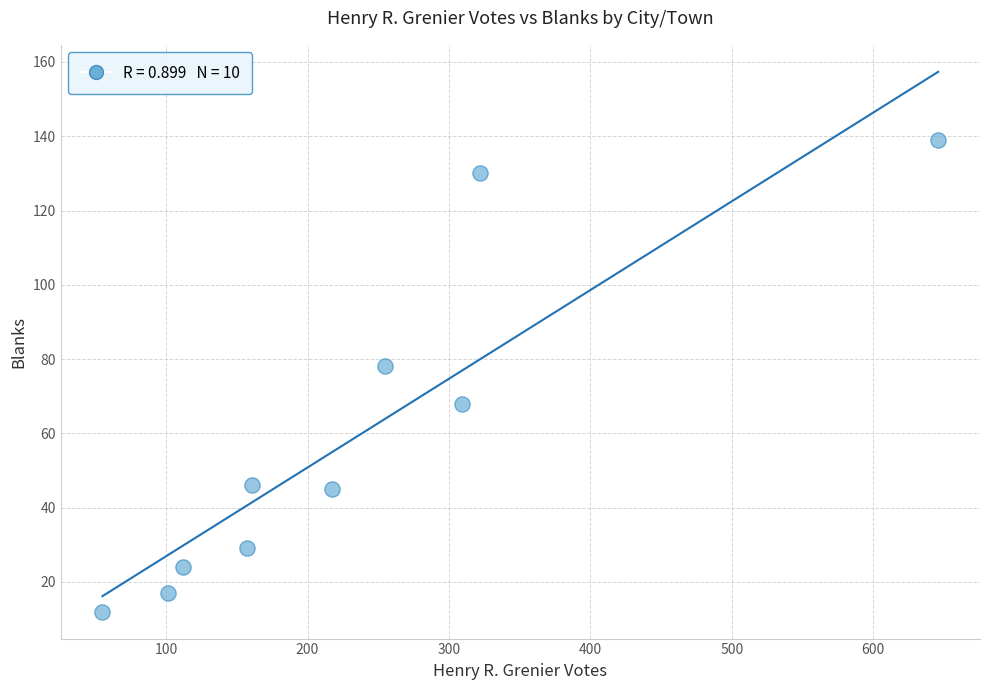

What is the range of X values (max minus min)?

591